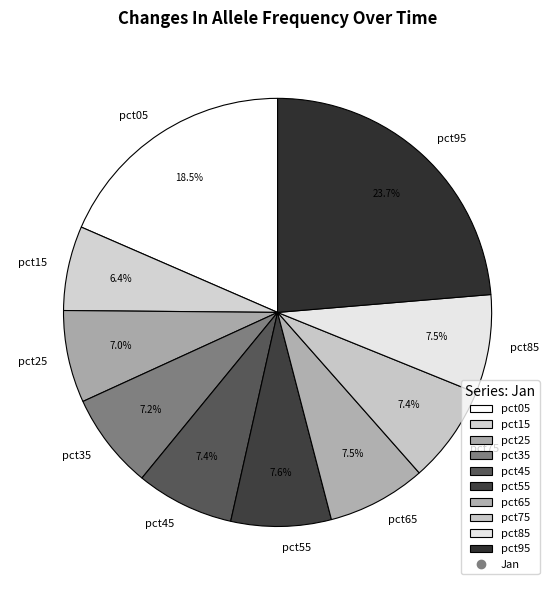

Combined, what portion of the pie is pct75 and pct95?

31.0%